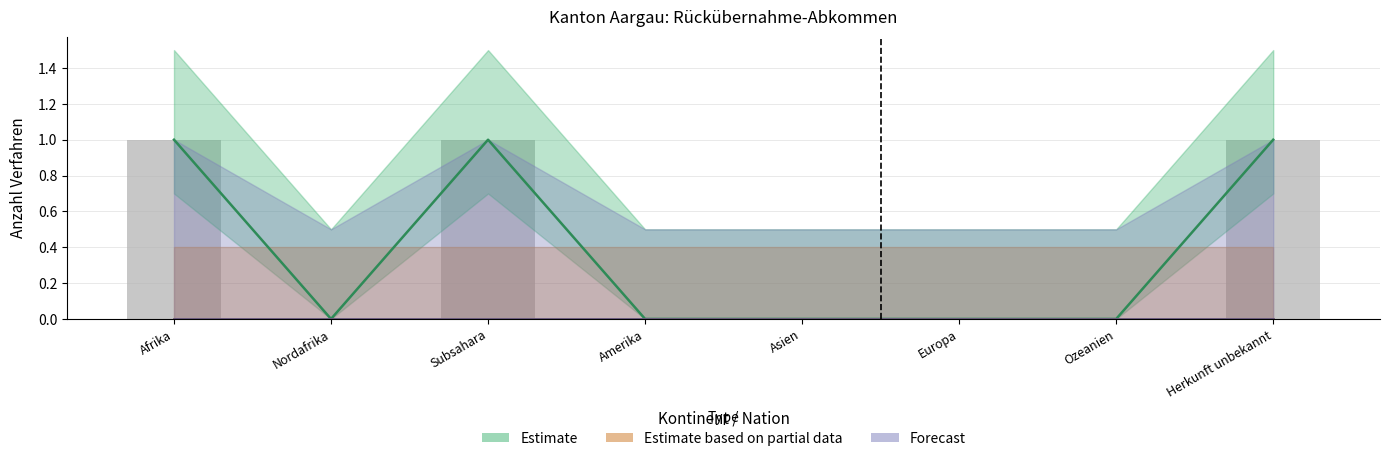

Count the number of data series in this chart.

6